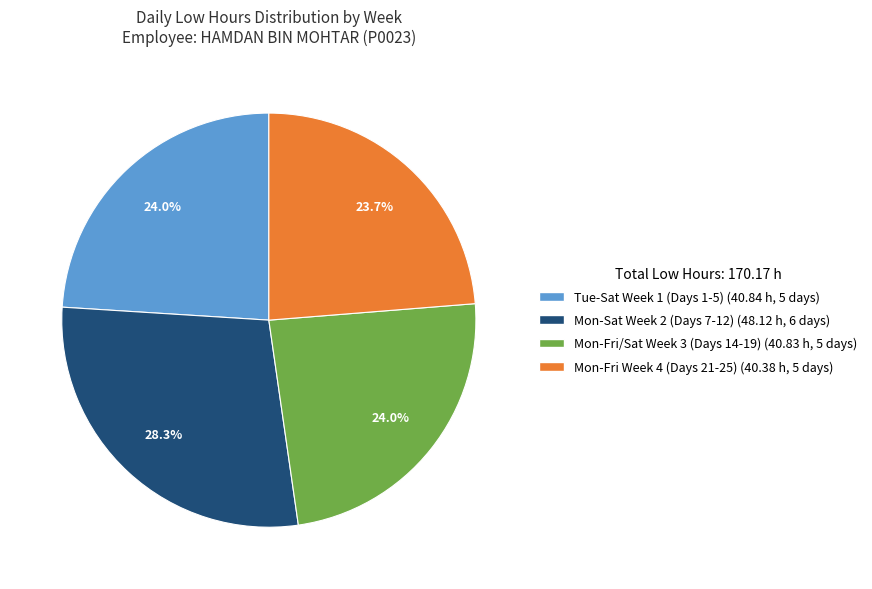

Is there any slice that represents more than half of the pie?

No